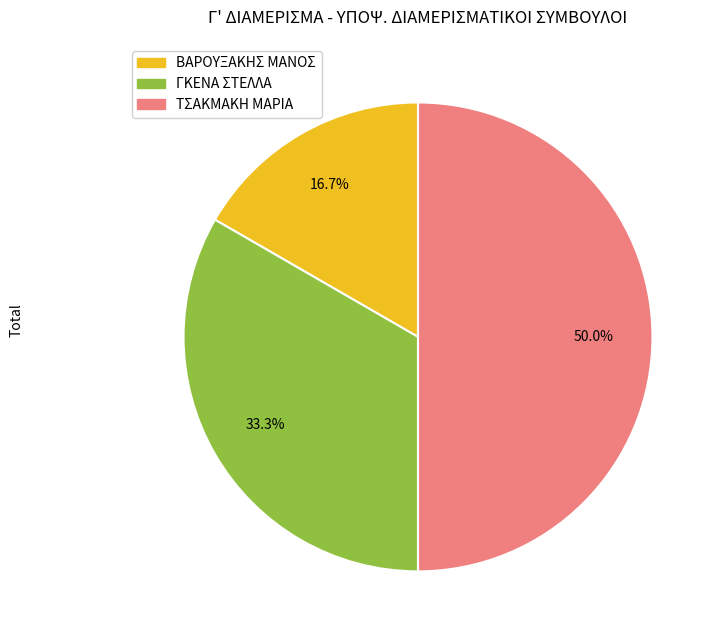

Which category has the smallest portion of the pie?

ΒΑΡΟΥΞΑΚΗΣ ΜΑΝΟΣ